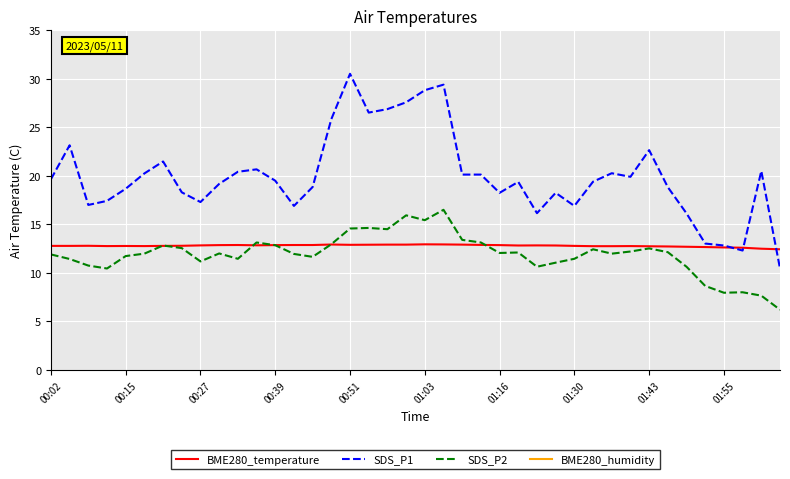

True or false: BME280_temperature has a value of 5.3 at 01:30.

False